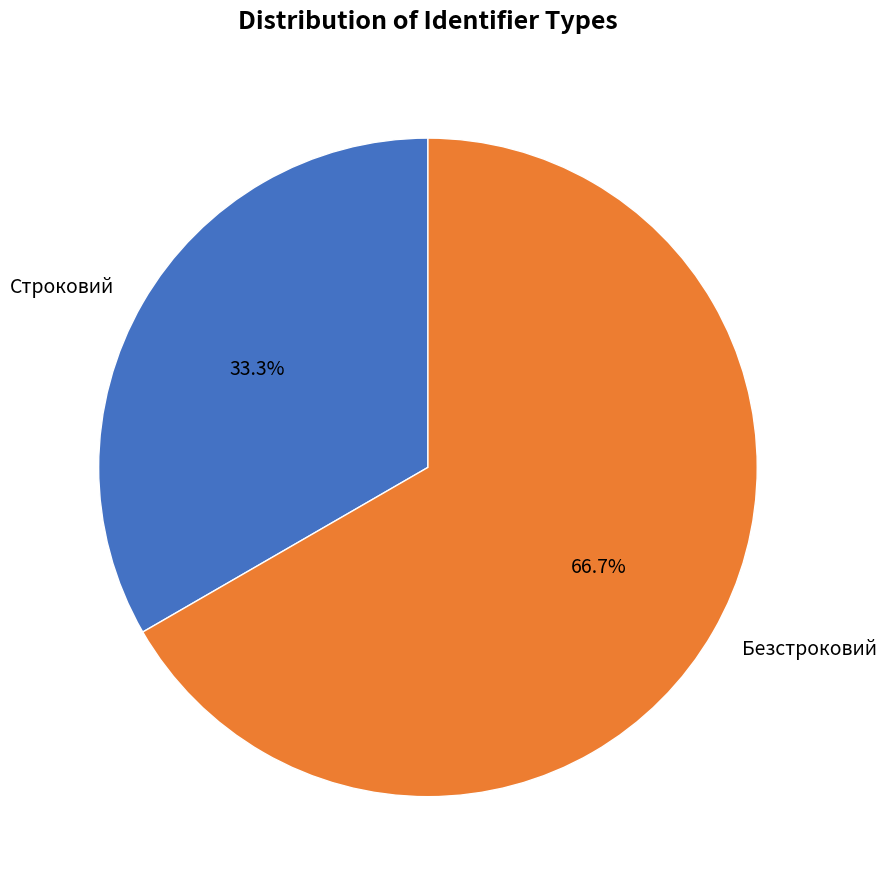

To the nearest percent, what portion does Безстроковий represent?

67%